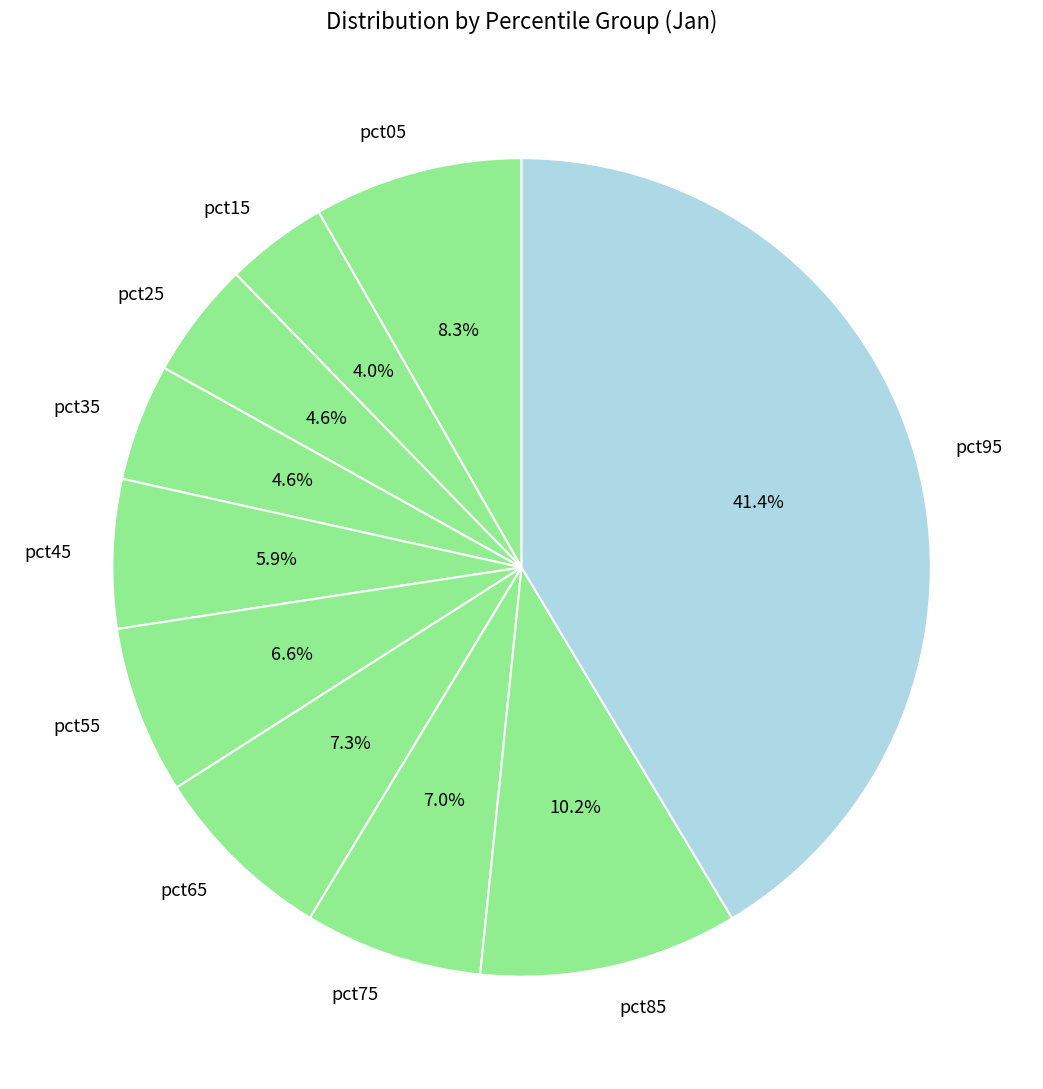

To the nearest percent, what is the difference between the pct35 and pct95 slice percentages?

37%